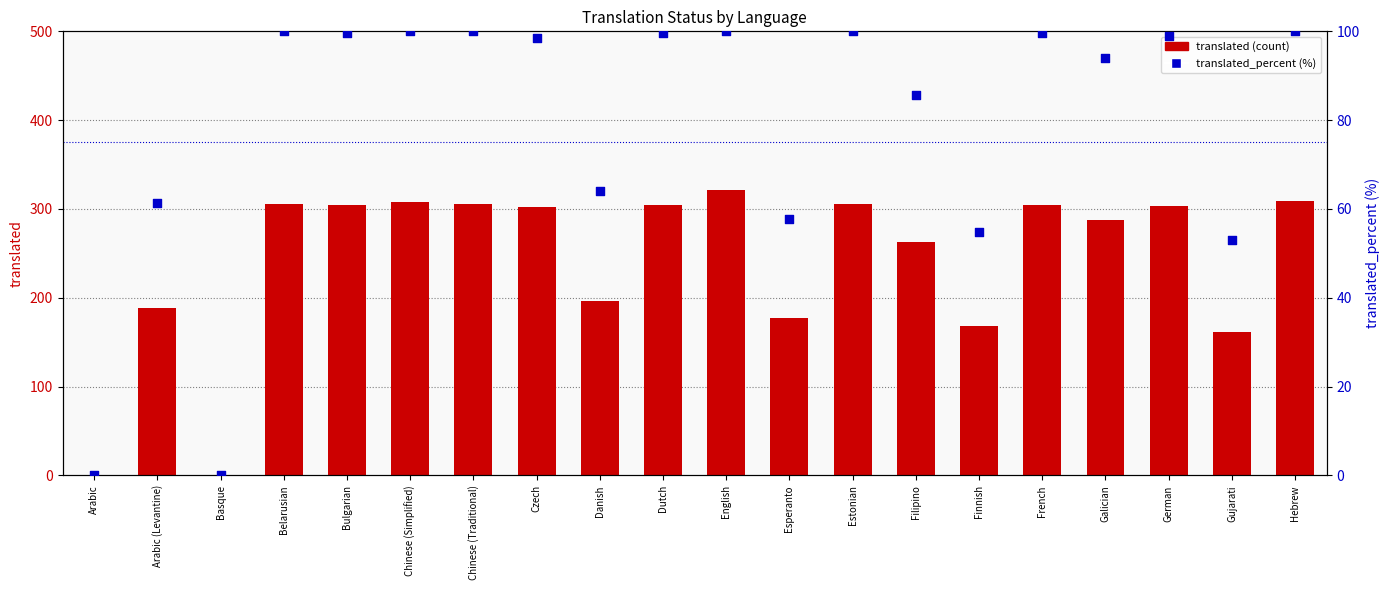

Which series contains the highest Y value?

translated